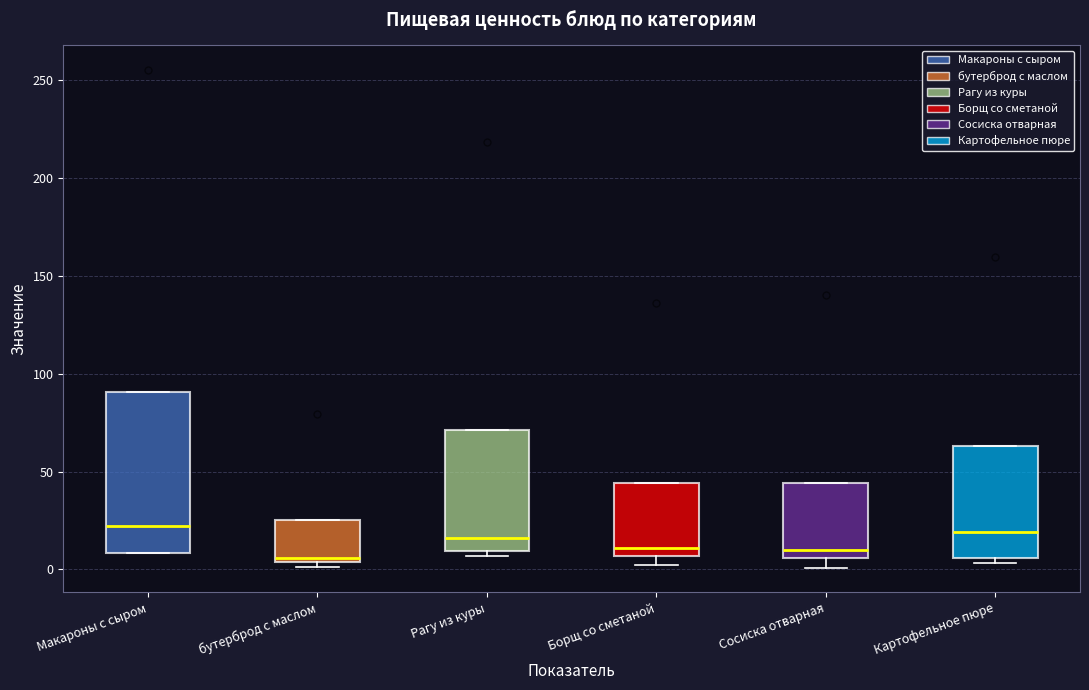

Which box is the tallest, from its lower edge to its upper edge?

Макароны с сыром